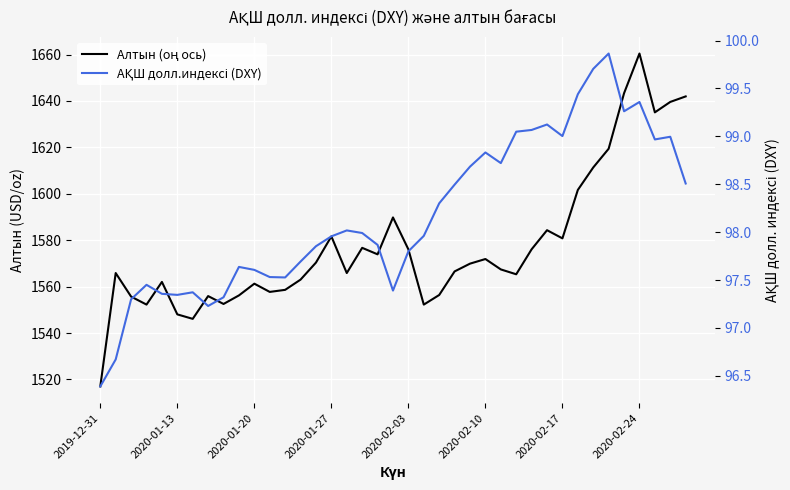

Which label corresponds to the smallest value in the chart?

2019-12-31